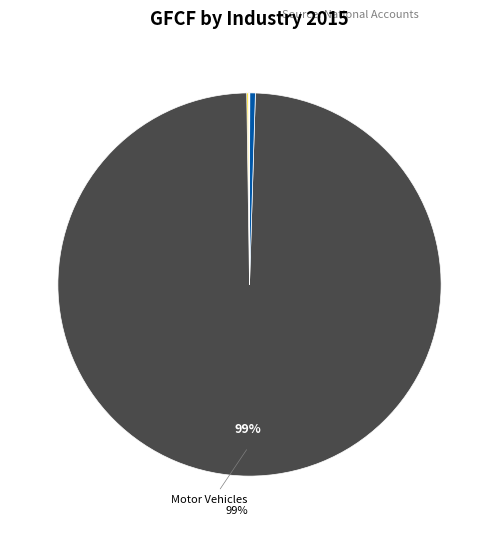

Is there any slice that represents more than half of the pie?

Yes